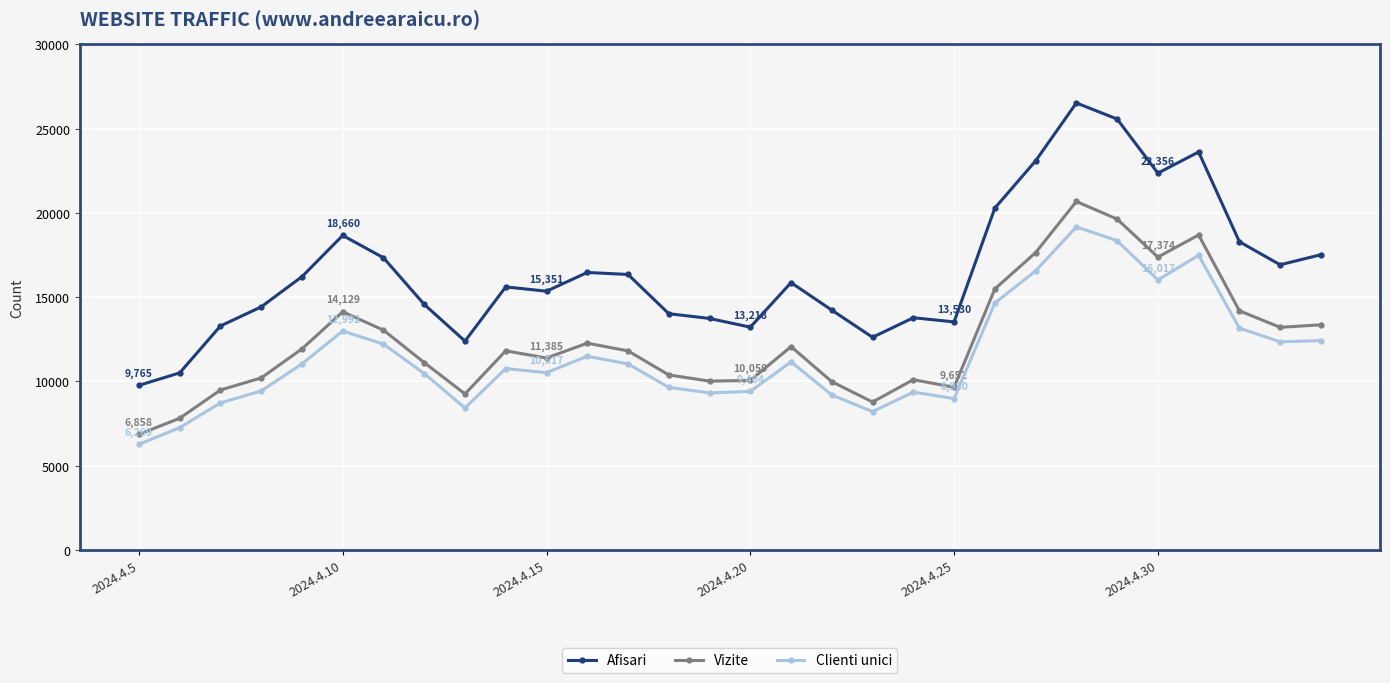

Count the number of categories in the chart.

30